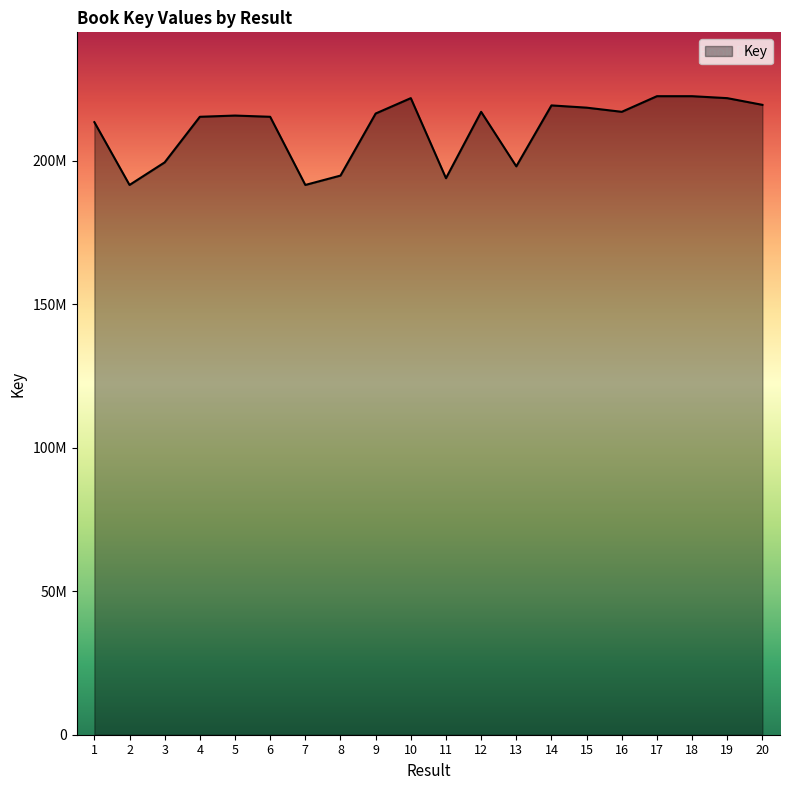

What is the change in value from 1 to 5?

+2295094